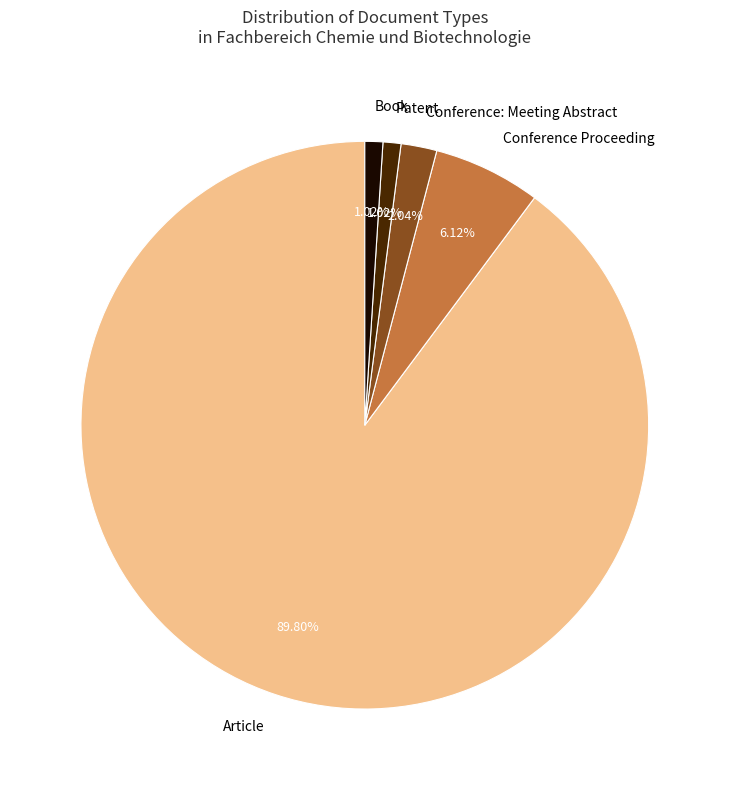

Is it true that Book is 1% of the pie?

True